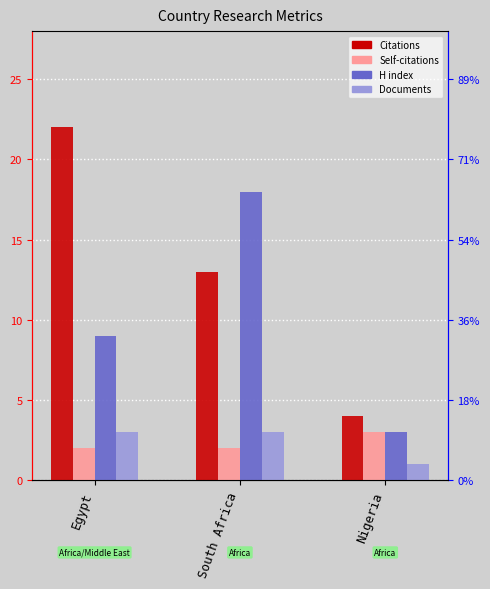

Rank the categories by Documents value from highest to lowest.

Egypt, South Africa, Nigeria